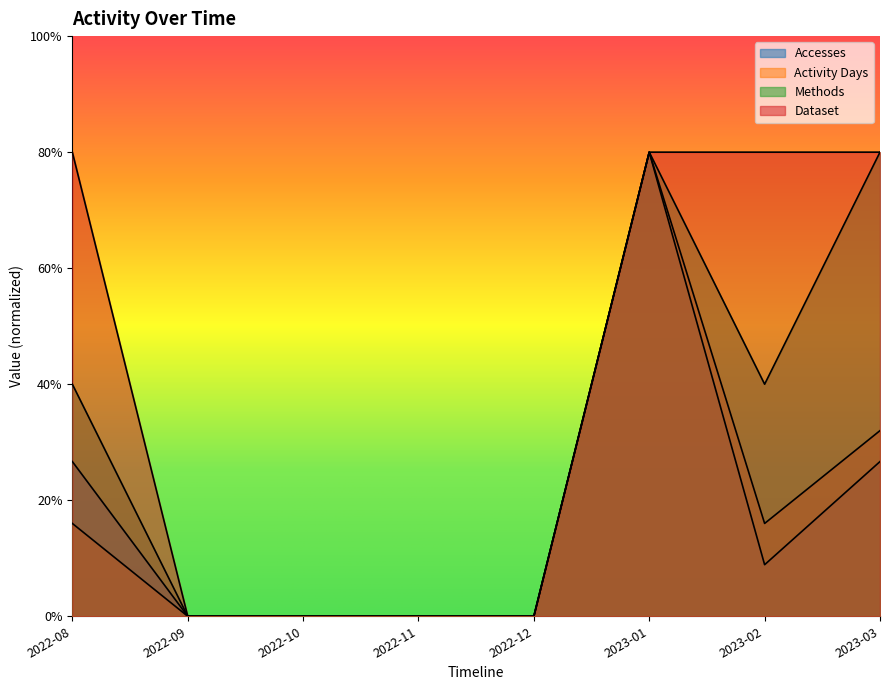

What is the difference between the maximum and minimum values in the Methods series?

8.0